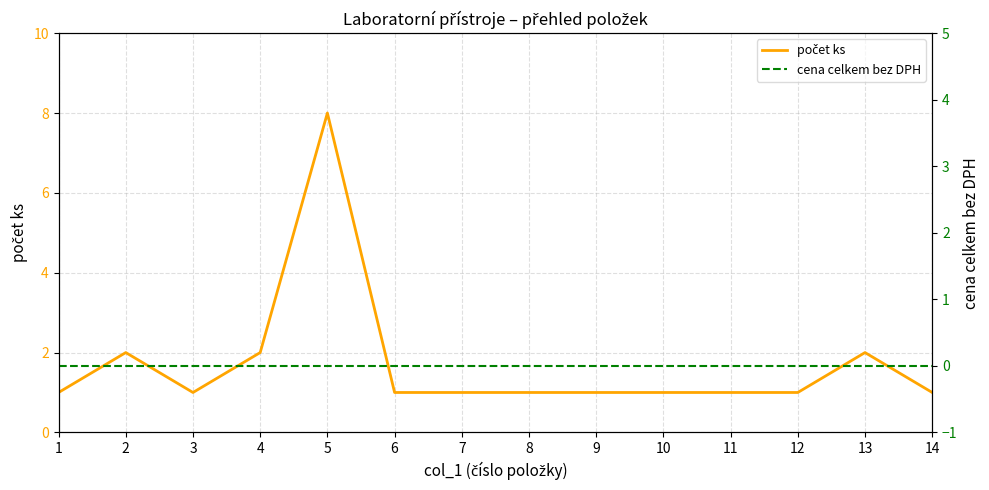

At which category is the sum across all series the highest?

5